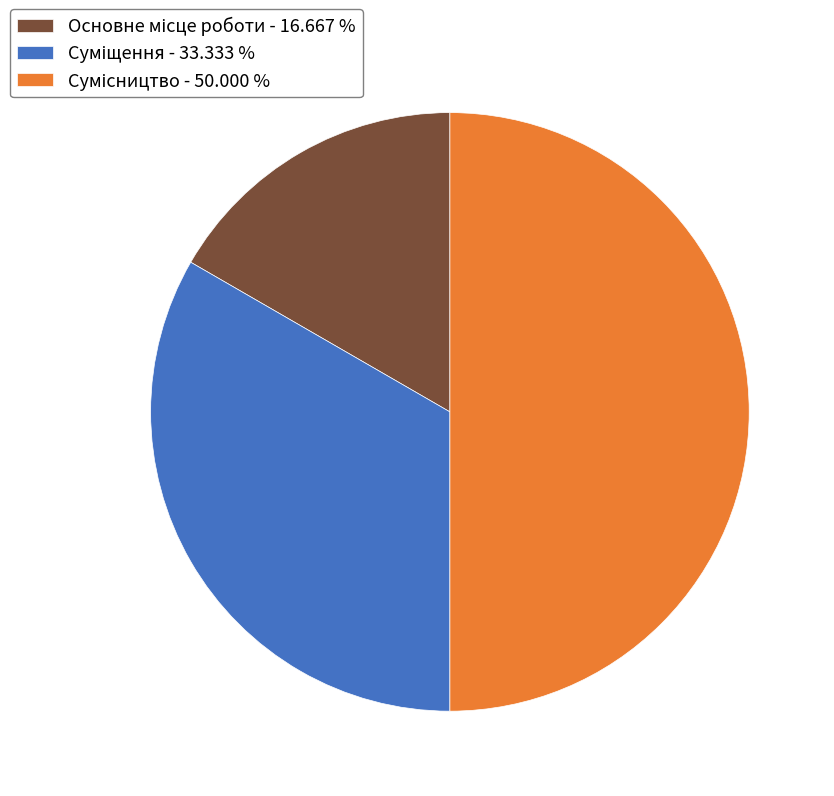

Count the number of slices in the pie.

3